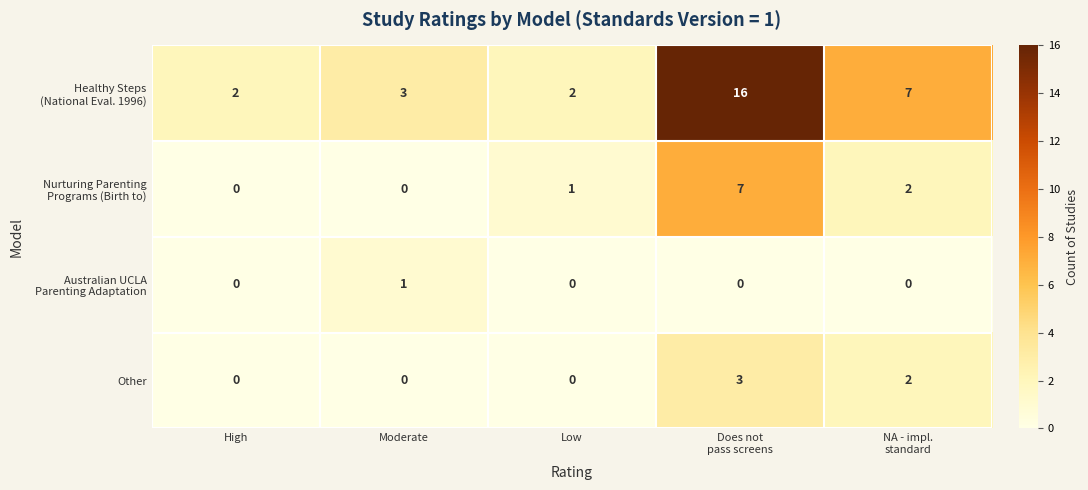

At which category does the chart reach its peak across all series?

Does not
pass screens